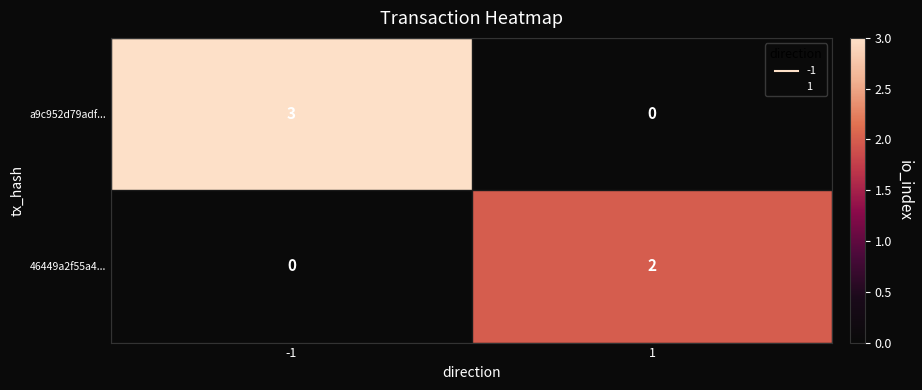

What is the total value across all series at -1?

3